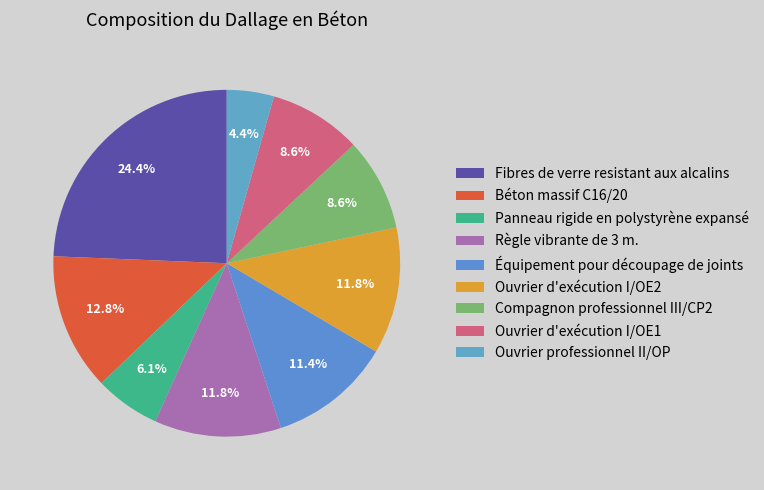

Is Ouvrier professionnel II/OP the majority of the pie?

No